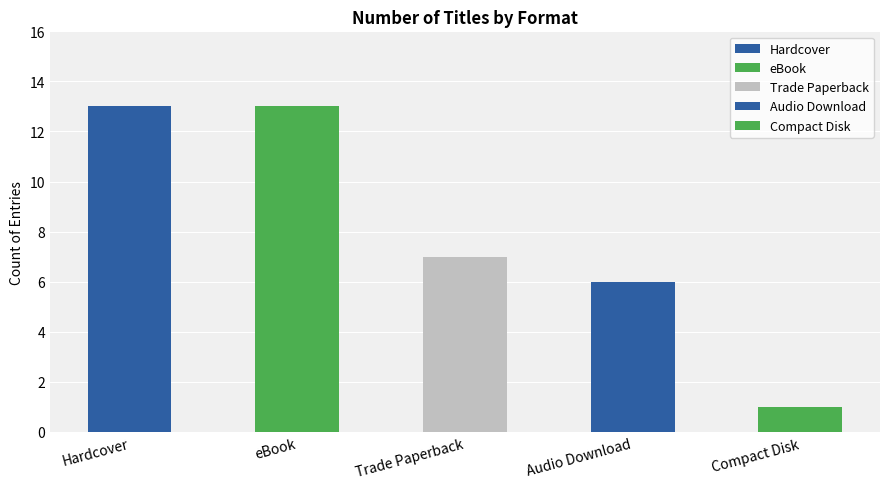

What is the maximum value shown in the chart?

13